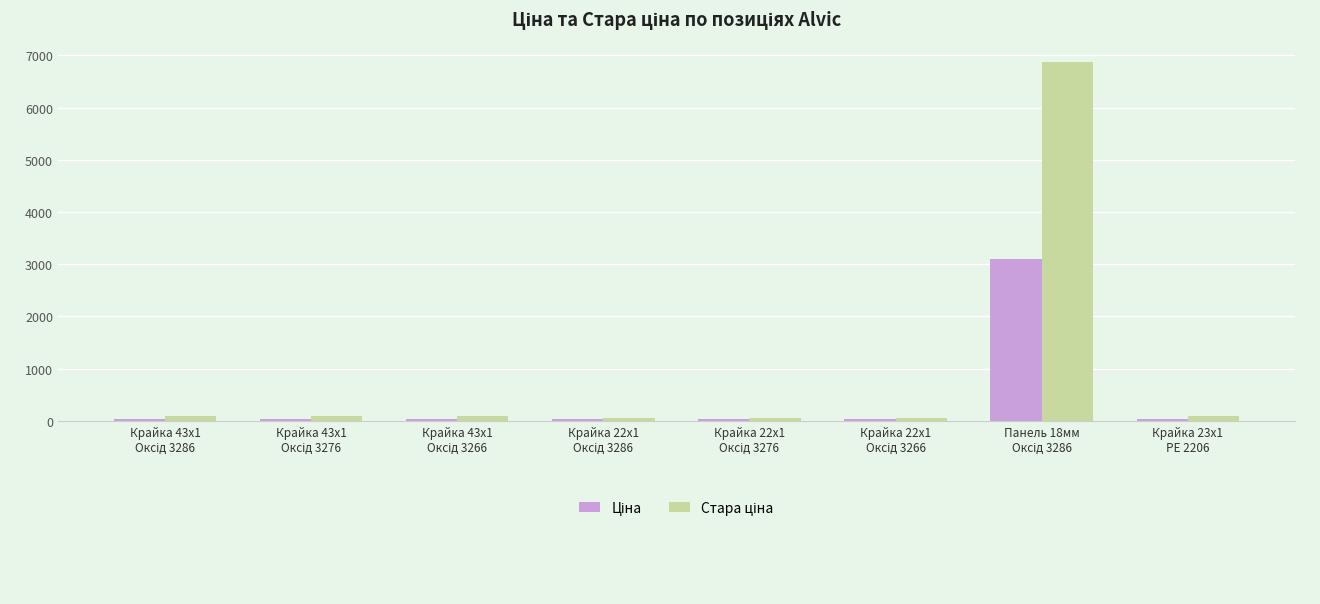

Count the number of categories in the chart.

8